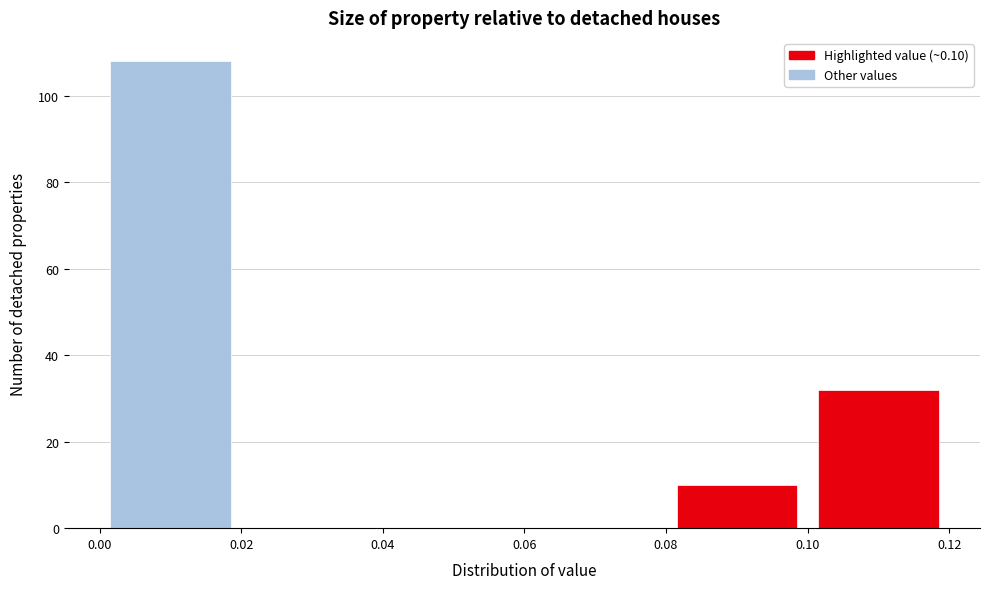

What is the height of the bar covering 0.08 to 0.10 on the x-axis? The values are not printed on the chart, so give them approximately, as read against the axis.

10